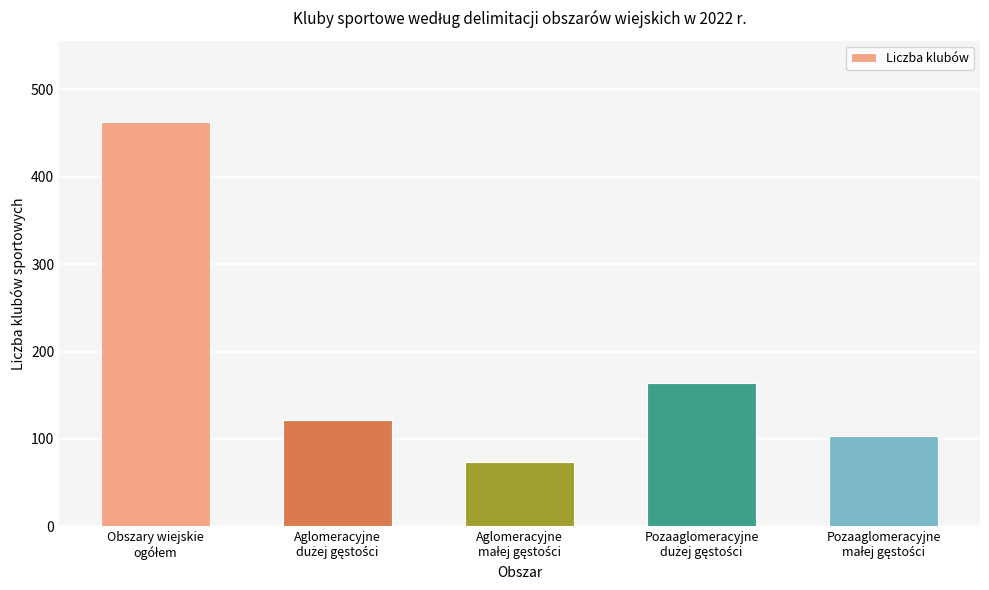

What is the value of the 3rd bar from the left?

74